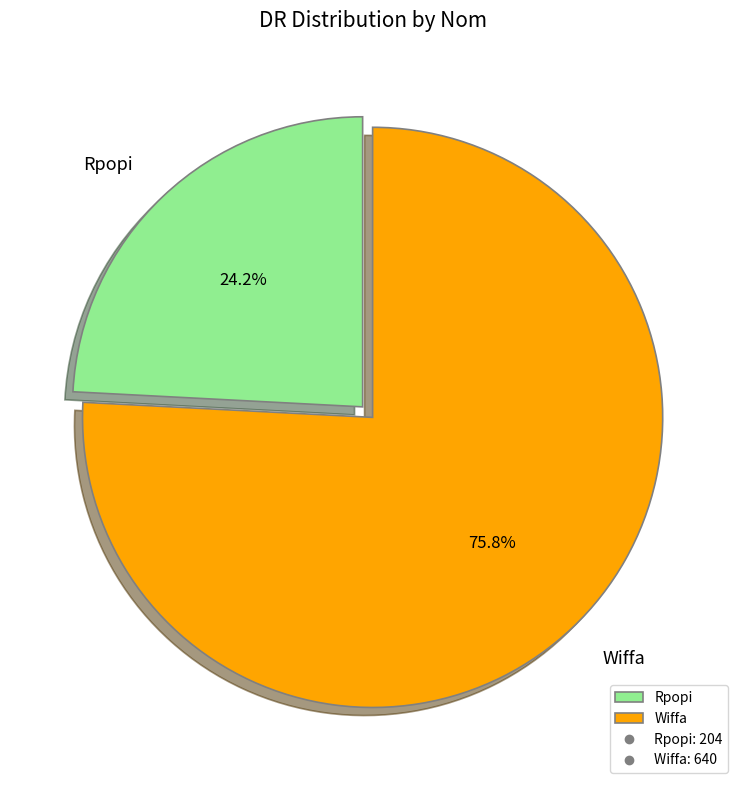

Rank the categories by value from highest to lowest.

Wiffa, Rpopi